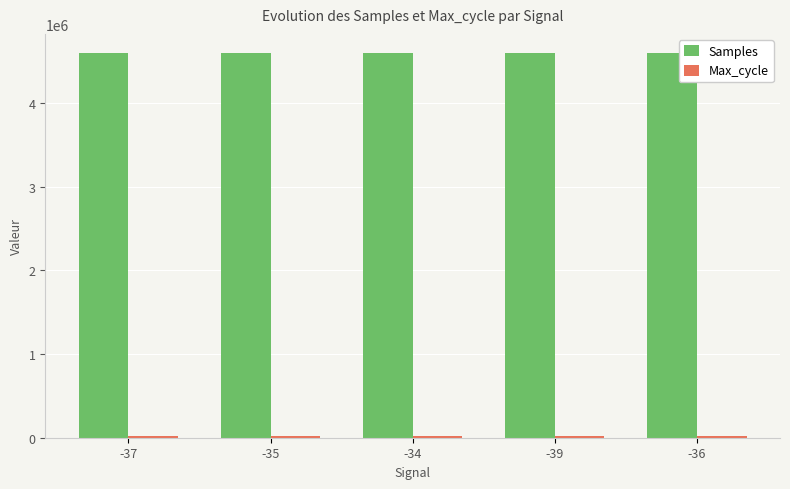

What is the lowest value of the Samples series?

4592450